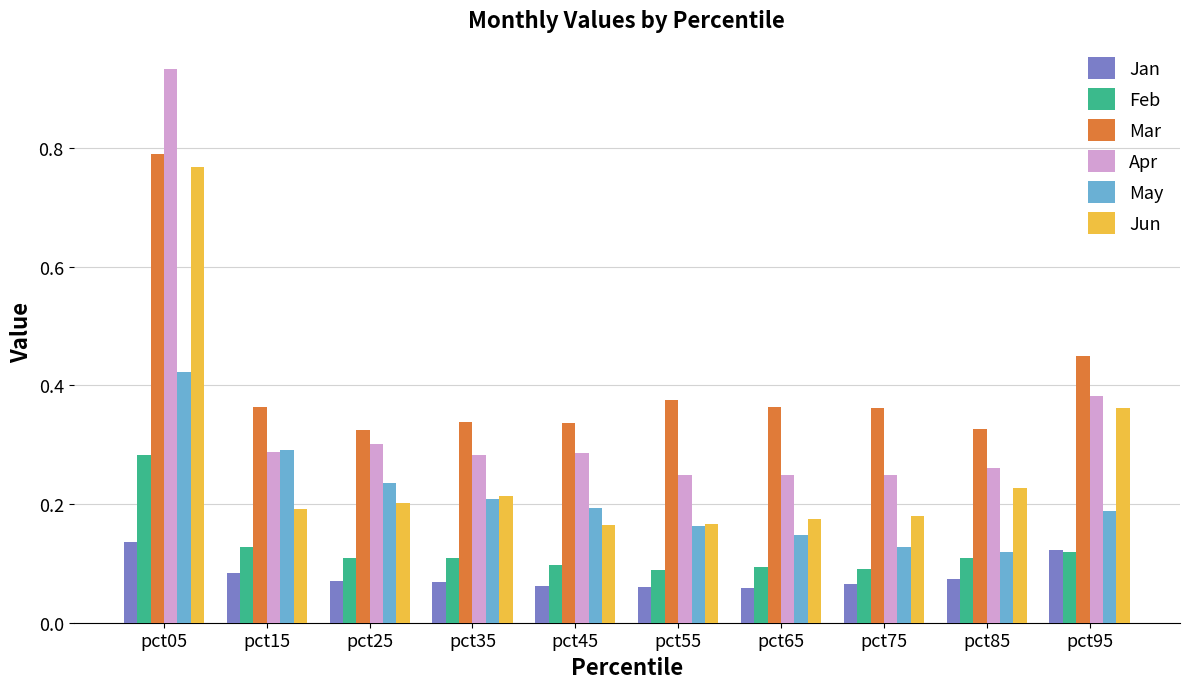

Count the number of categories in the chart.

10